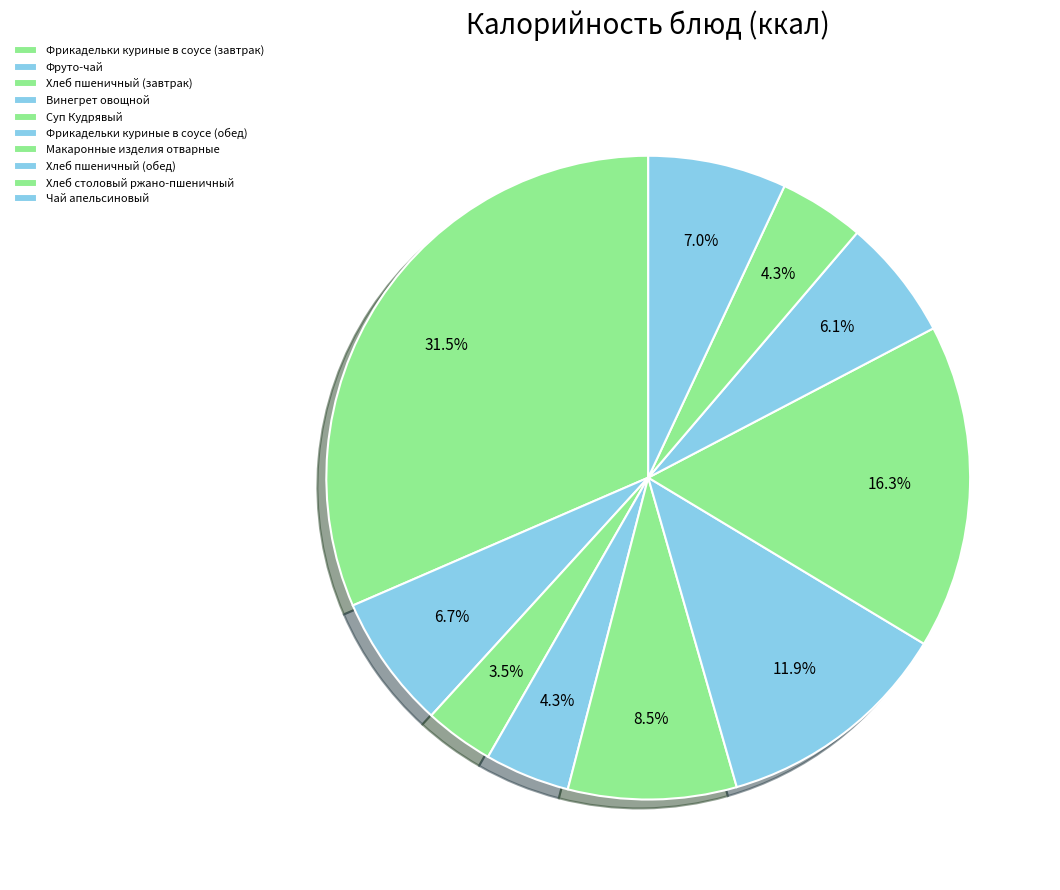

What percentage is NOT represented by Фрикадельки куриные в соусе (завтрак)?

68.5%